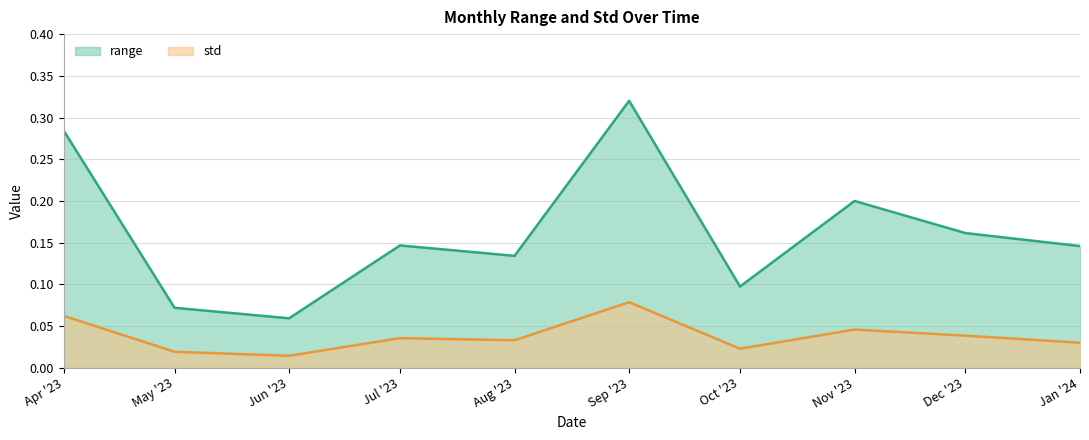

Which series has the largest total across all categories?

range